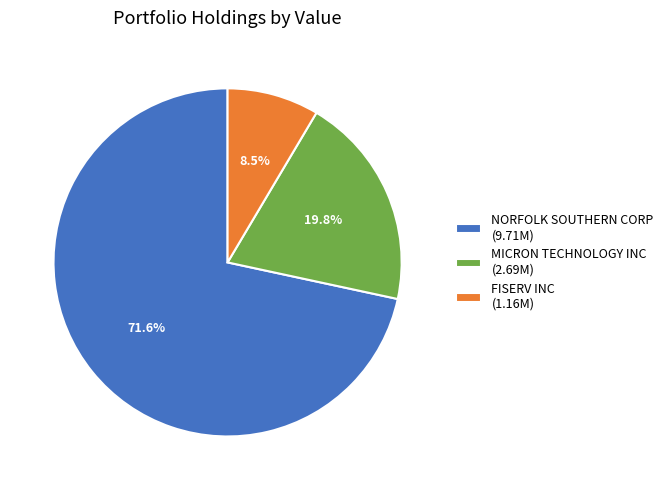

Is there a majority slice in this chart?

Yes